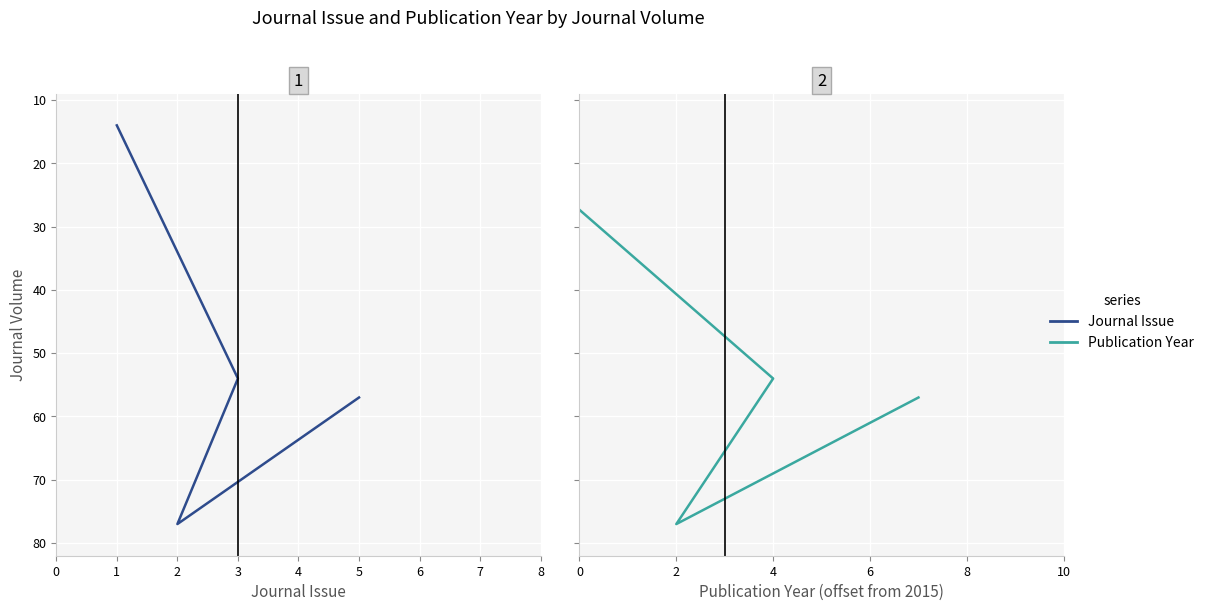

True or false: Journal Issue and Publication Year cross at least once.

False